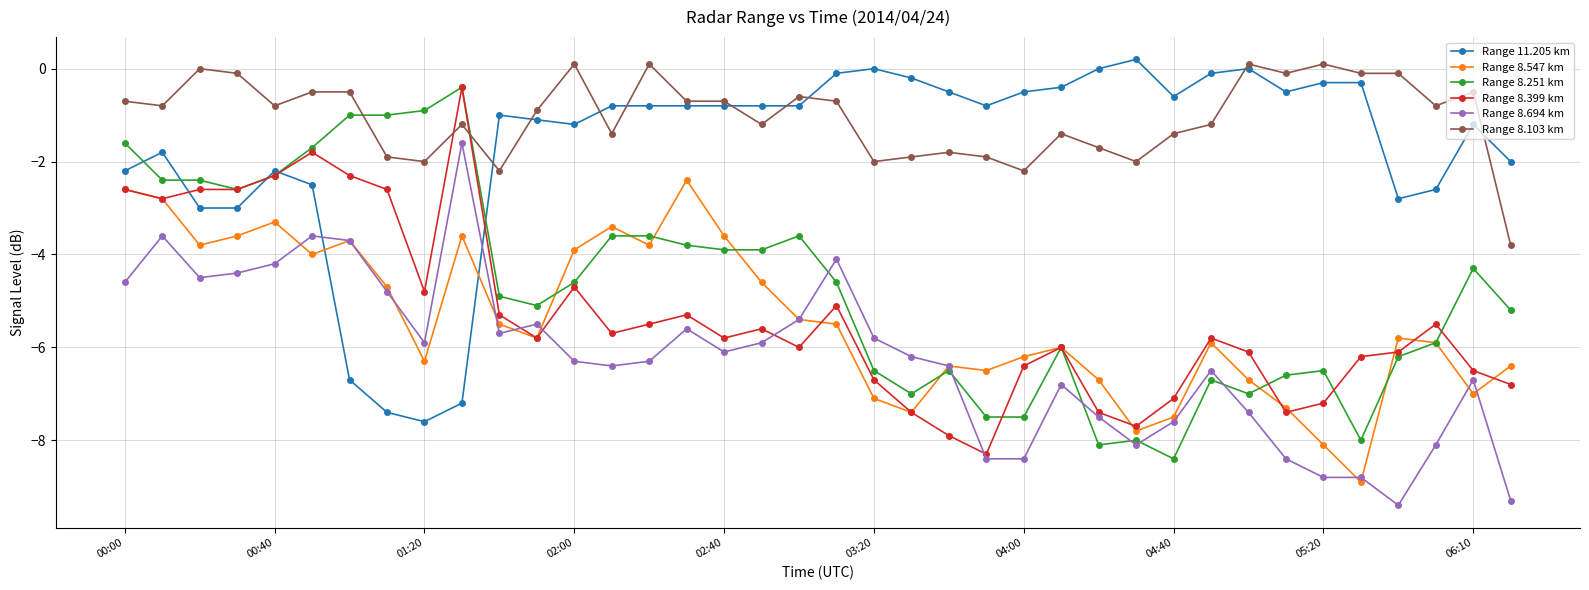

True or false: Range 8.103 km and Range 8.251 km cross at least once.

True